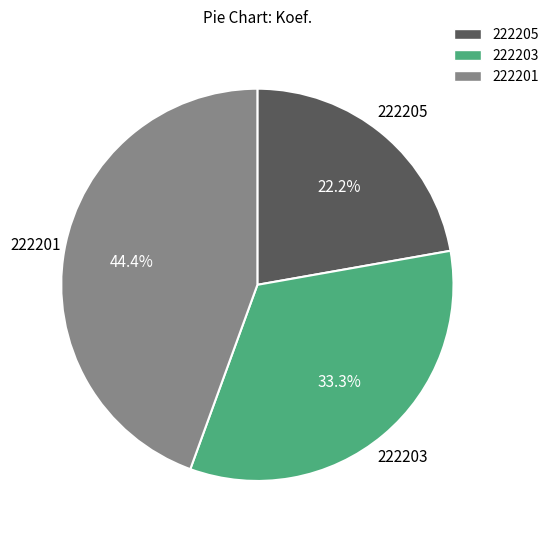

Is there a majority slice in this chart?

No